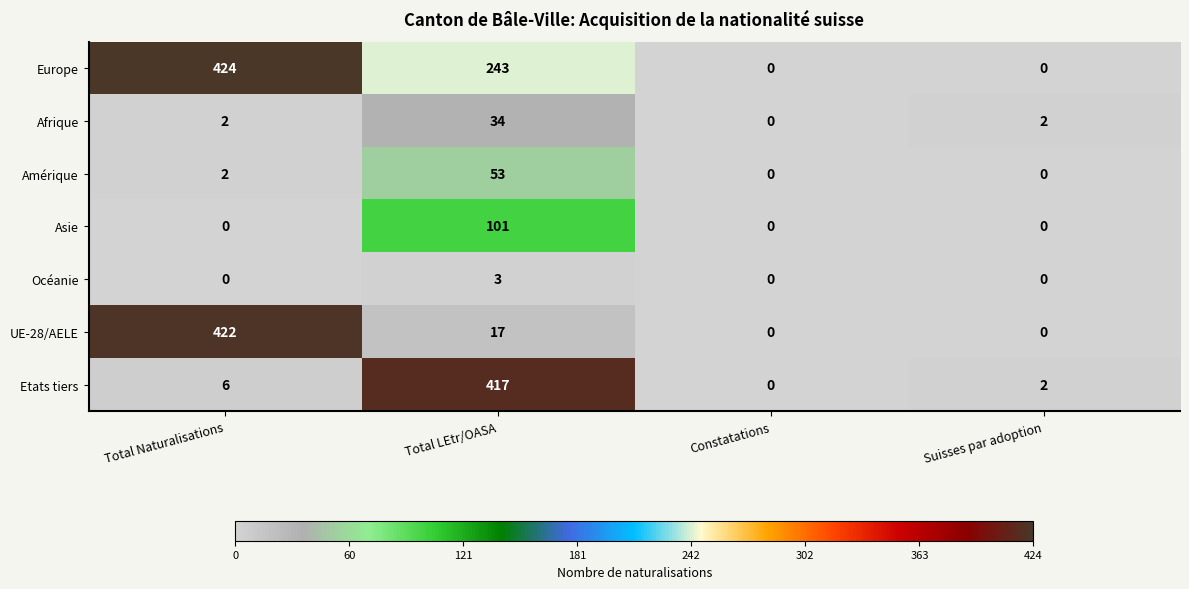

Between Total Naturalisations and Total LEtr/OASA, which series saw the biggest shift?

Etats tiers